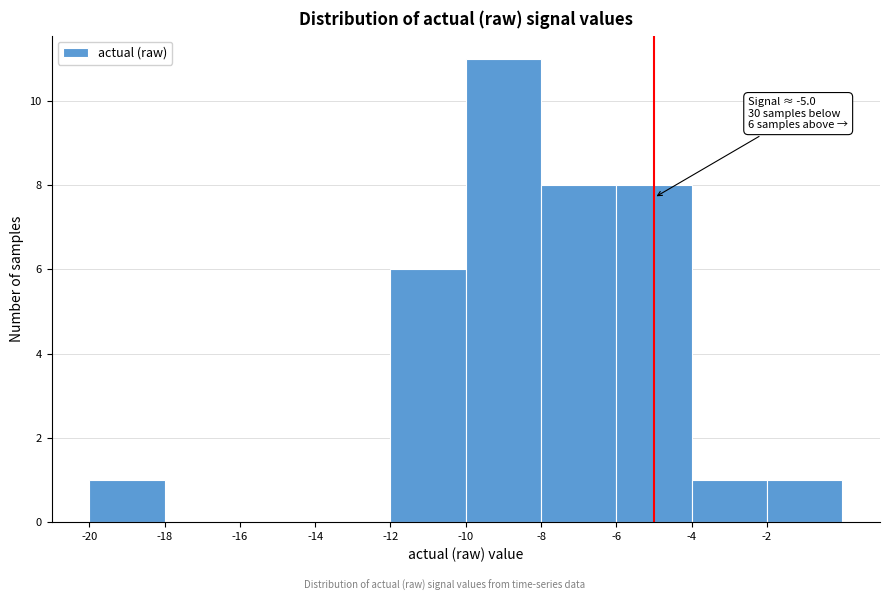

Which range on the x-axis has the tallest bar?

-10 to -8